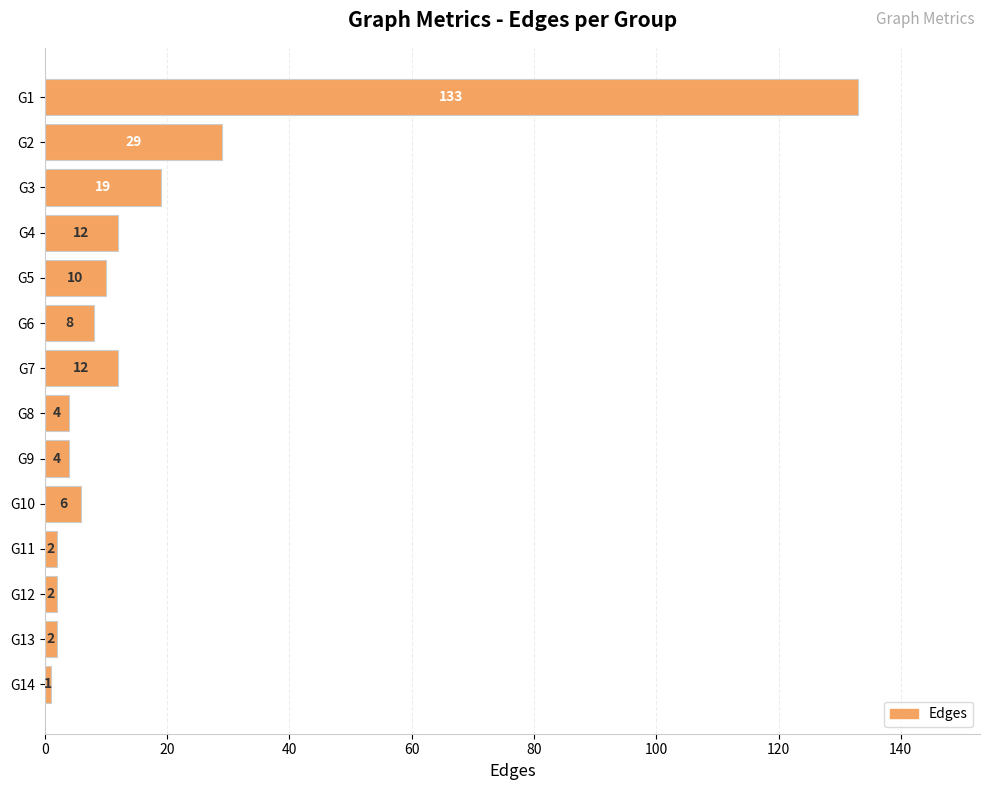

Reading top to bottom, transcribe all the data shown in this chart.

133	29	19	12	10	8	12	4	4	6	2	2	2	1